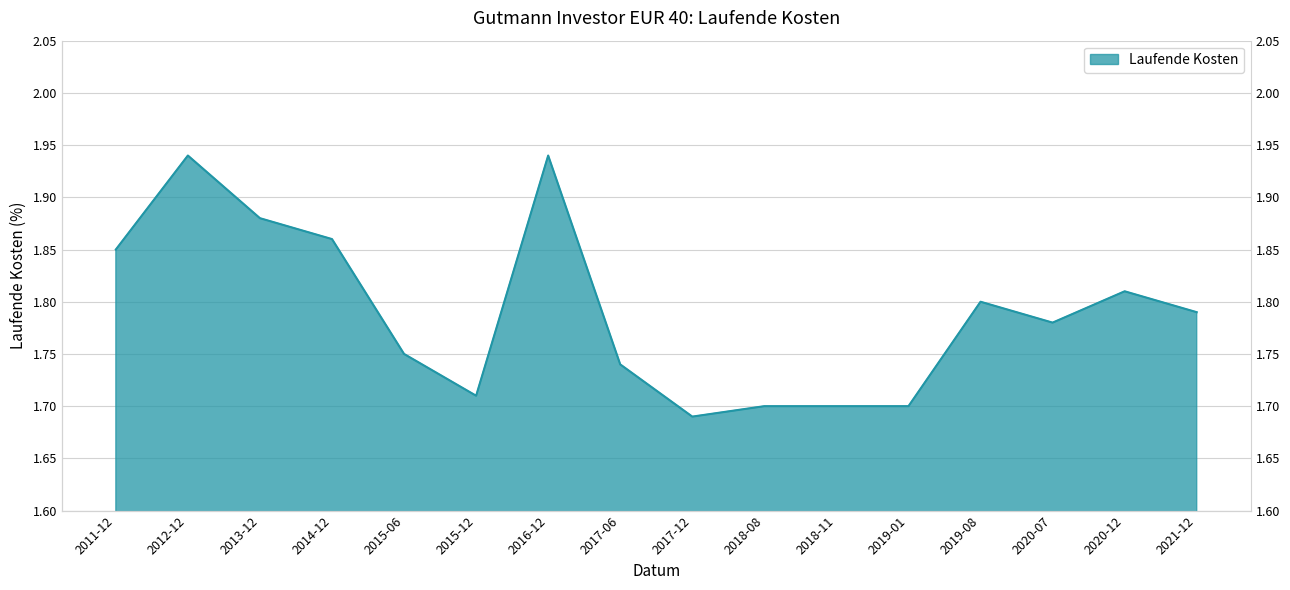

How many lines are shown in the chart?

1